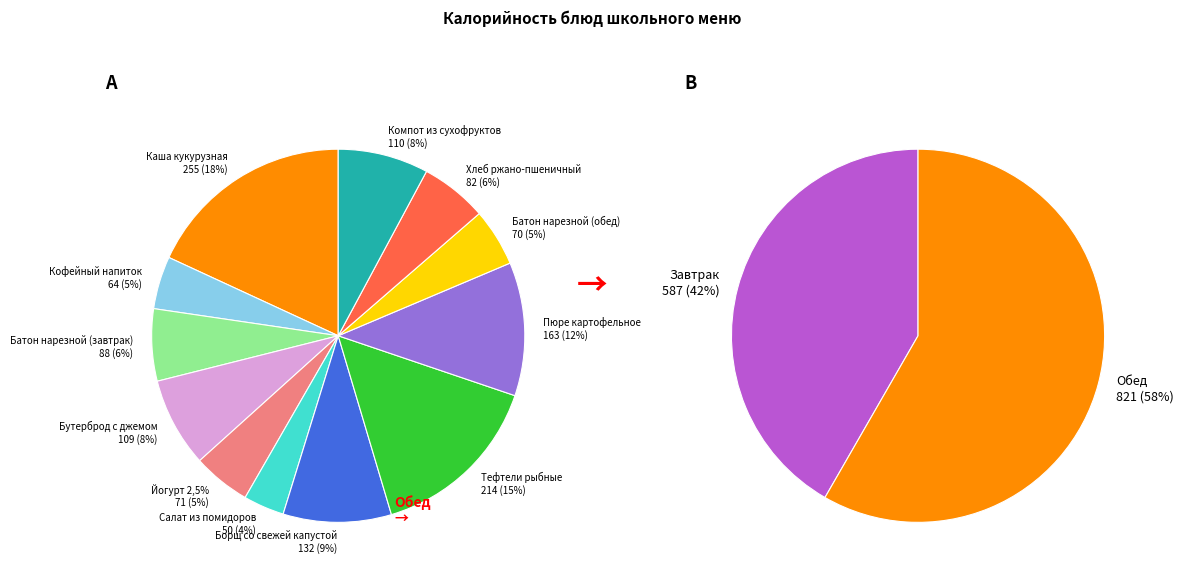

To the nearest percent, what portion does Бутерброд с джемом represent?

8%